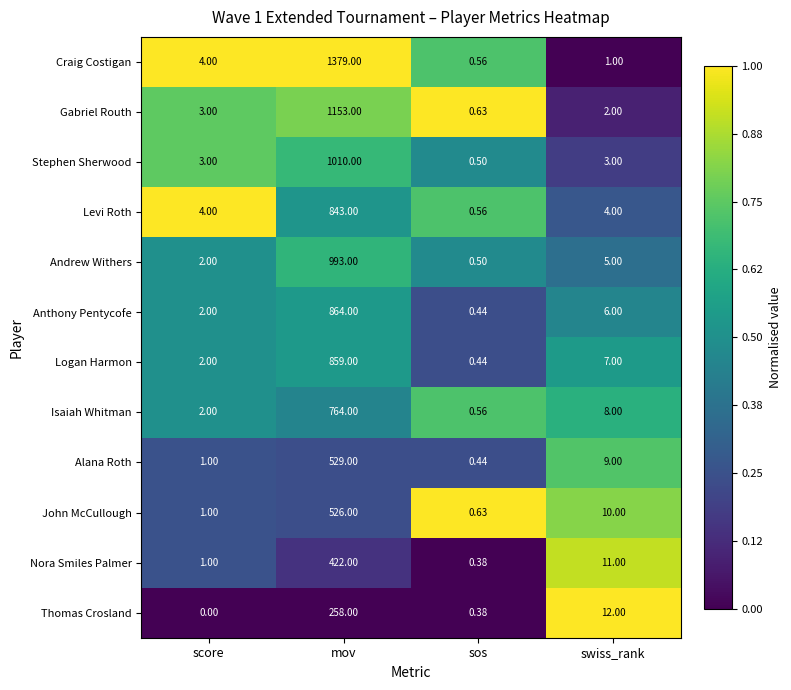

At swiss_rank, list the series in order from largest to smallest.

Thomas Crosland, Nora Smiles Palmer, John McCullough, Alana Roth, Isaiah Whitman, Logan Harmon, Anthony Pentycofe, Andrew Withers, Levi Roth, Stephen Sherwood, Gabriel Routh, Craig Costigan